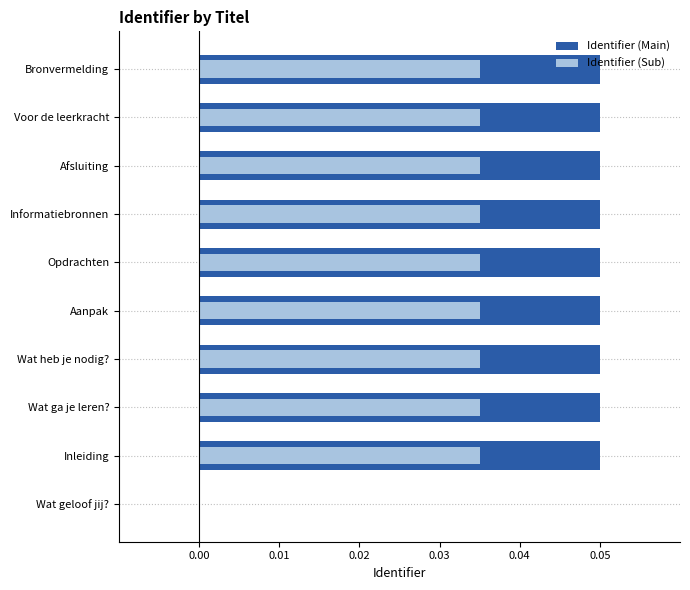

Is the value of Identifier (Main) at Bronvermelding greater than the value of Identifier (Sub) at Afsluiting?

Yes